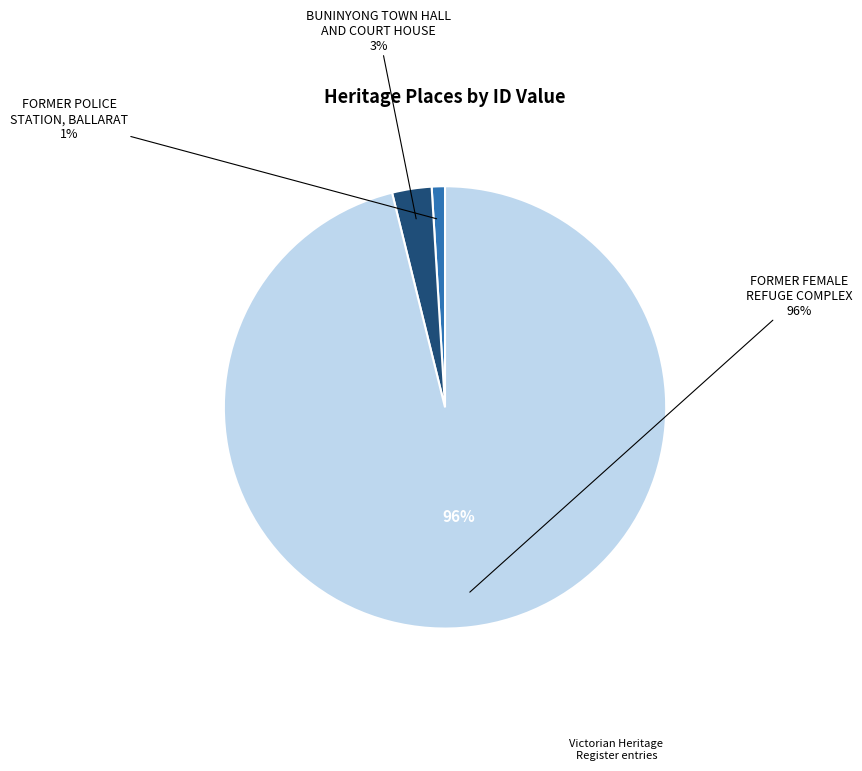

To the nearest percent, what is the difference between the largest and smallest slice percentages?

95%